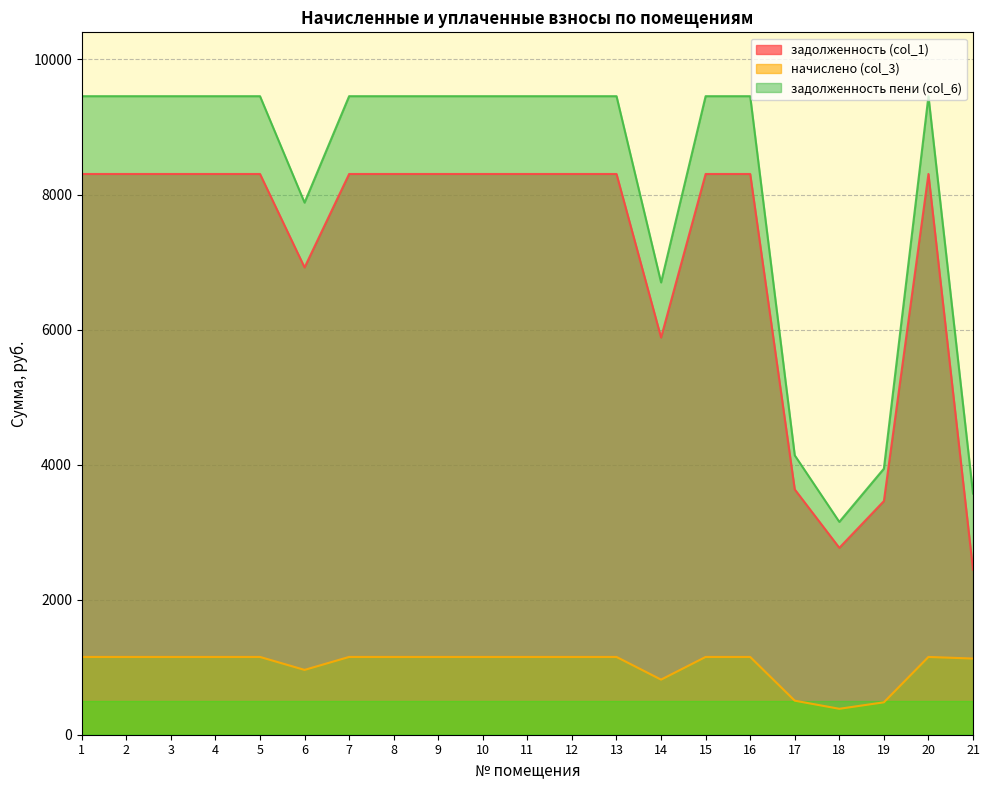

How many values in the начислено (col_3) series are below 1152?

6